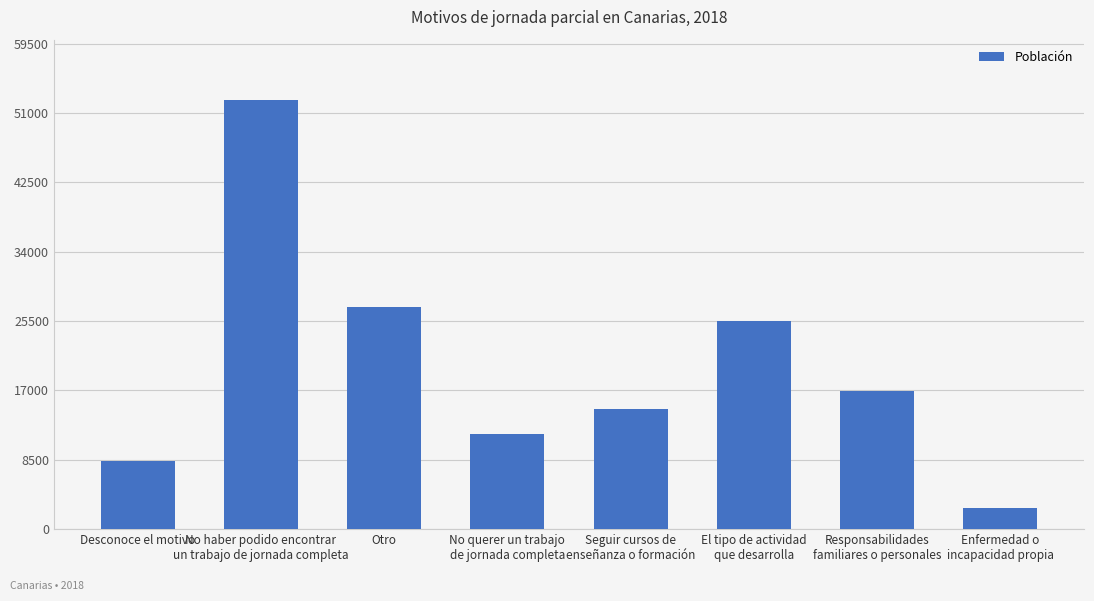

Reading right to left, what are all the values shown in this chart?

2572	16884	25572	14688	11608	27216	52569	8312